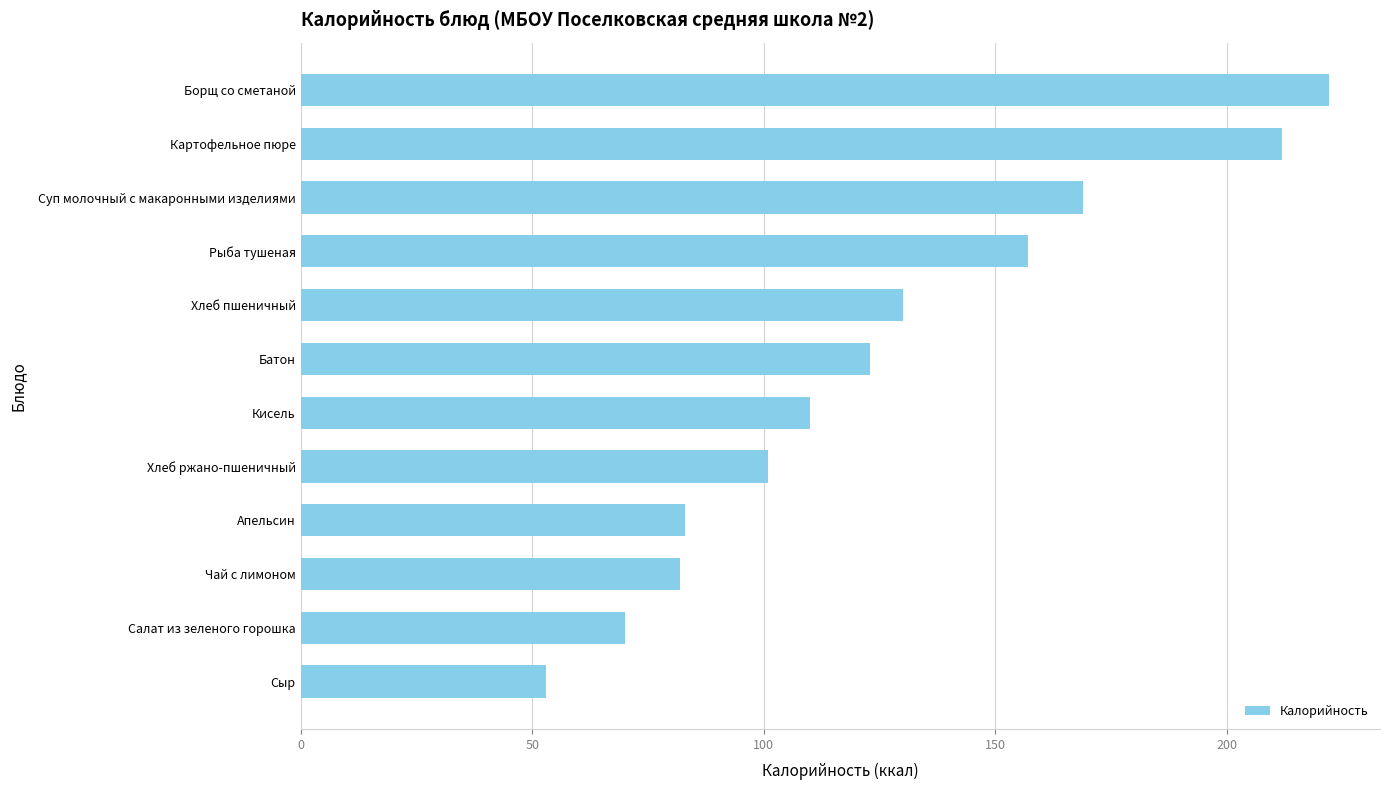

What is the average value?

126